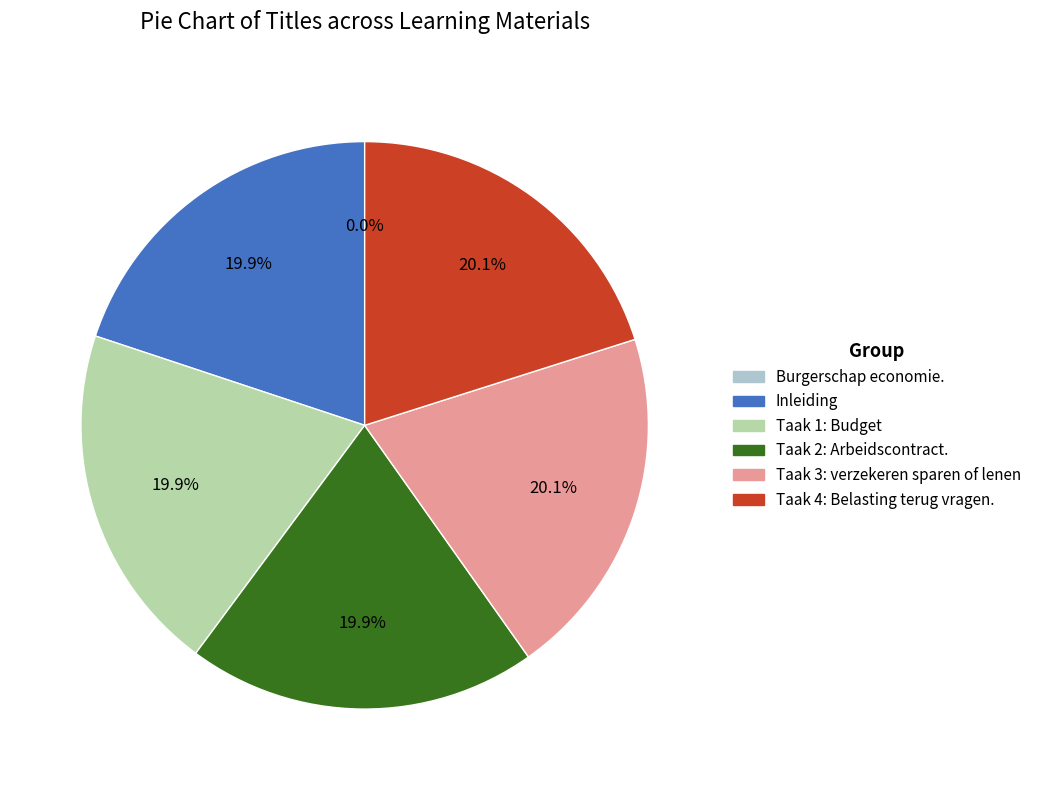

Is there any slice that represents more than half of the pie?

No